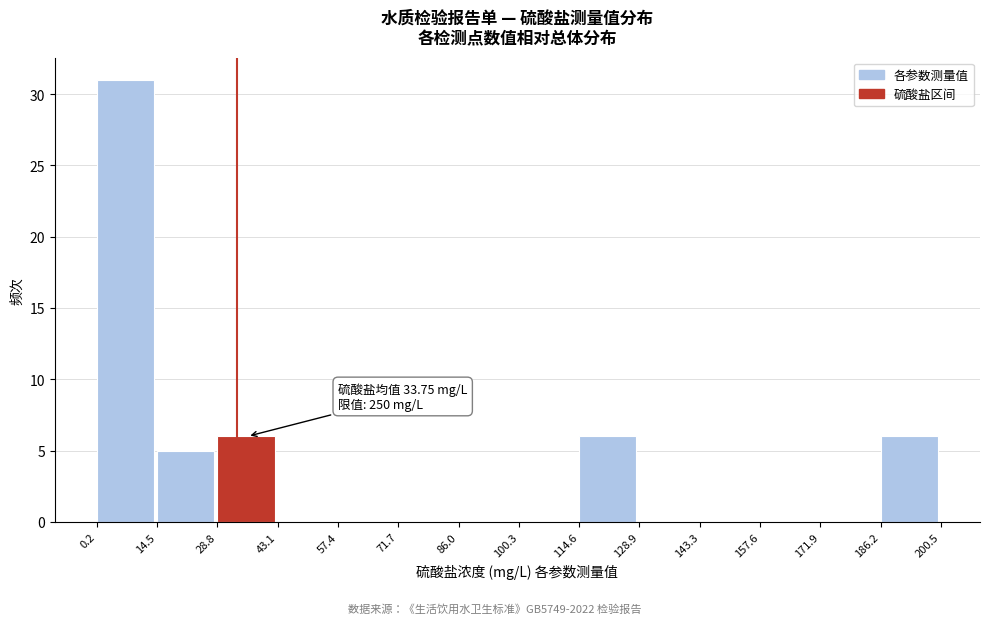

Which range on the x-axis has the tallest bar?

0.2 to 14.5